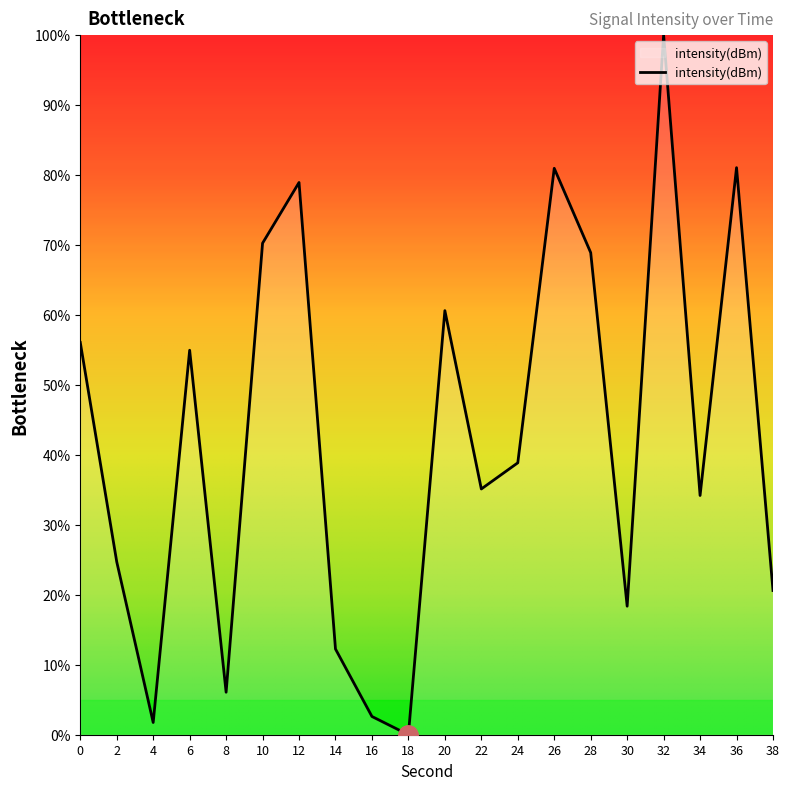

What is the difference between the second highest and minimum values?

81.1